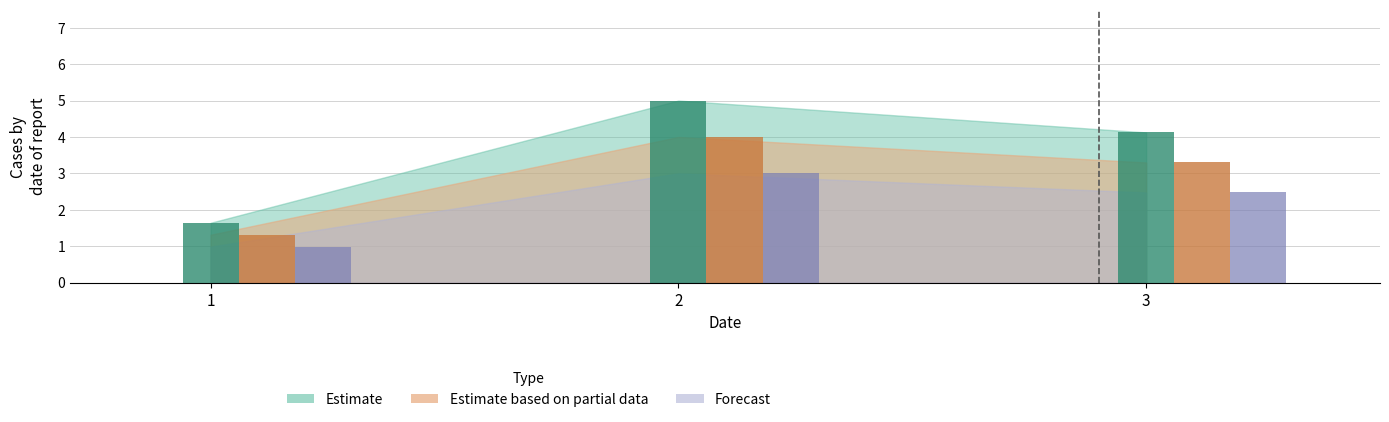

Rank the series by their average value, from highest to lowest.

Estimate, Estimate based on partial data, Forecast